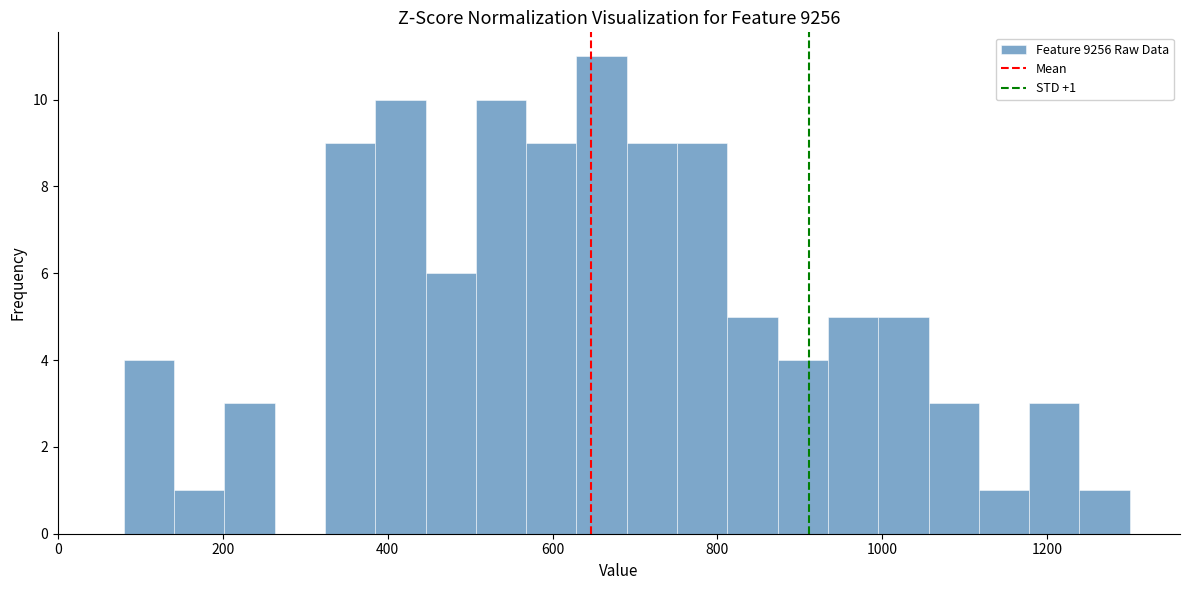

Around what value on the x-axis is the tallest bar? Give the approximate position of its centre, as read against the axis.

660